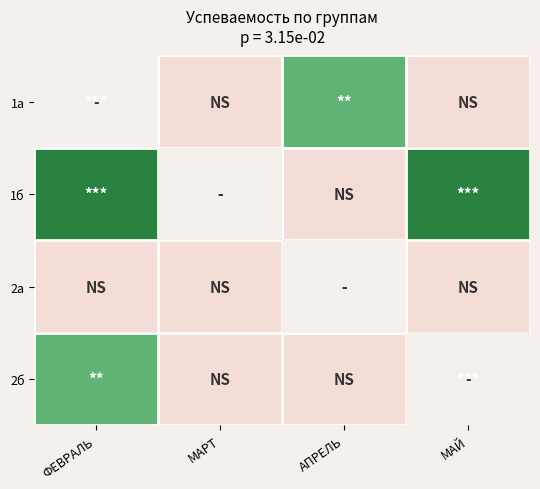

Reading left to right, what are all the values shown in this chart?

1а: ФЕВРАЛЬ=-3	МАРТ=0	АПРЕЛЬ=-2	МАЙ=0
1б: ФЕВРАЛЬ=-3	МАРТ=0	АПРЕЛЬ=0	МАЙ=-3
2а: ФЕВРАЛЬ=0	МАРТ=0	АПРЕЛЬ=0	МАЙ=0
2б: ФЕВРАЛЬ=-2	МАРТ=0	АПРЕЛЬ=0	МАЙ=-3